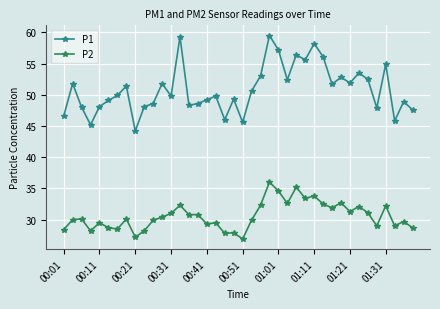

True or false: P2 and P1 intersect in this chart.

False